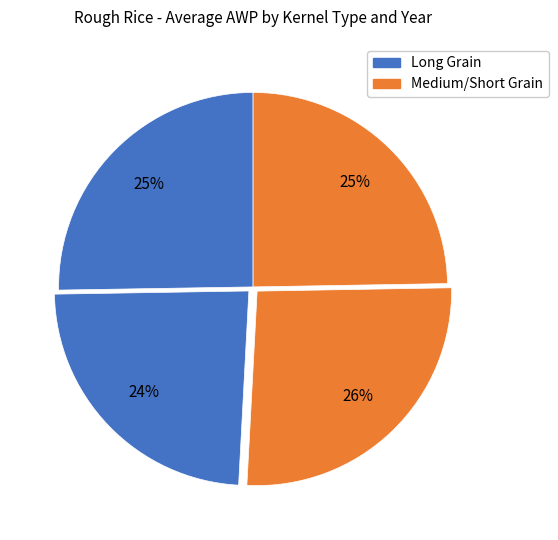

Count the number of slices in the pie.

4